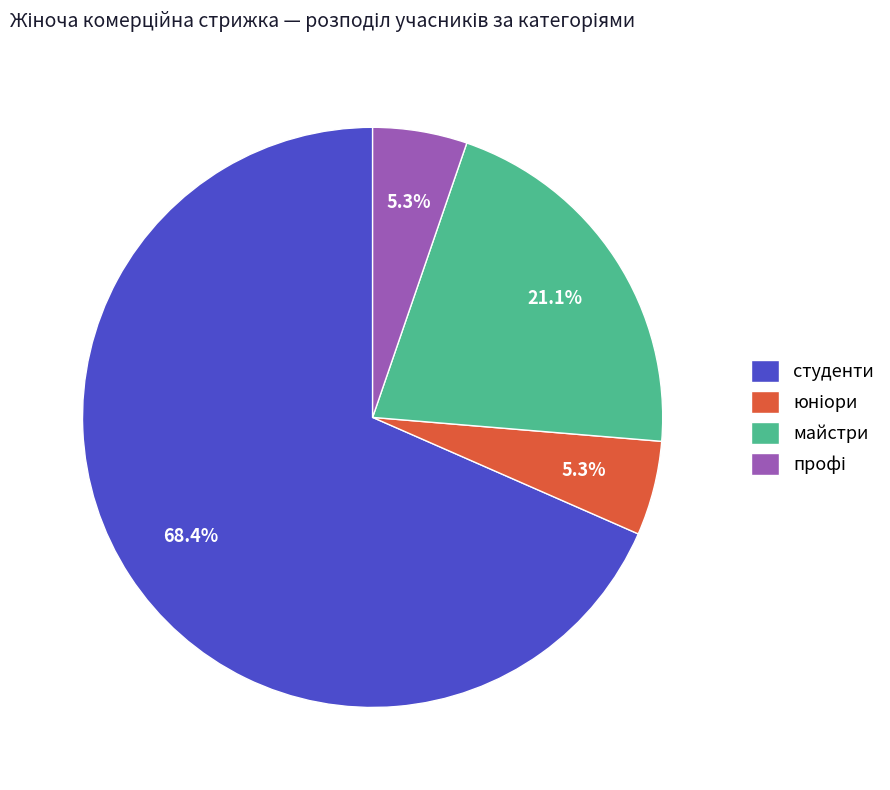

Do студенти and майстри together represent more than half of the pie?

Yes